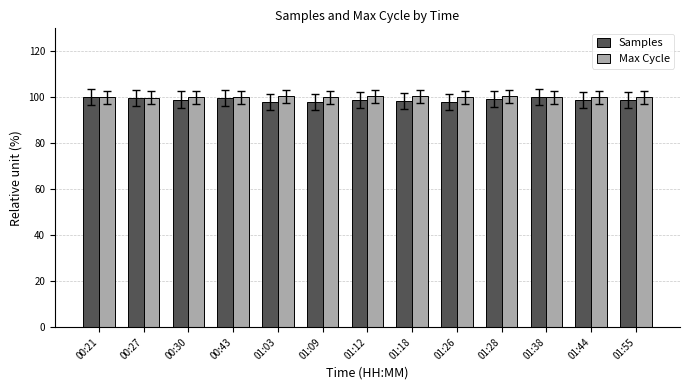

Is it true that Samples equals 99.0 at 00:30?

True